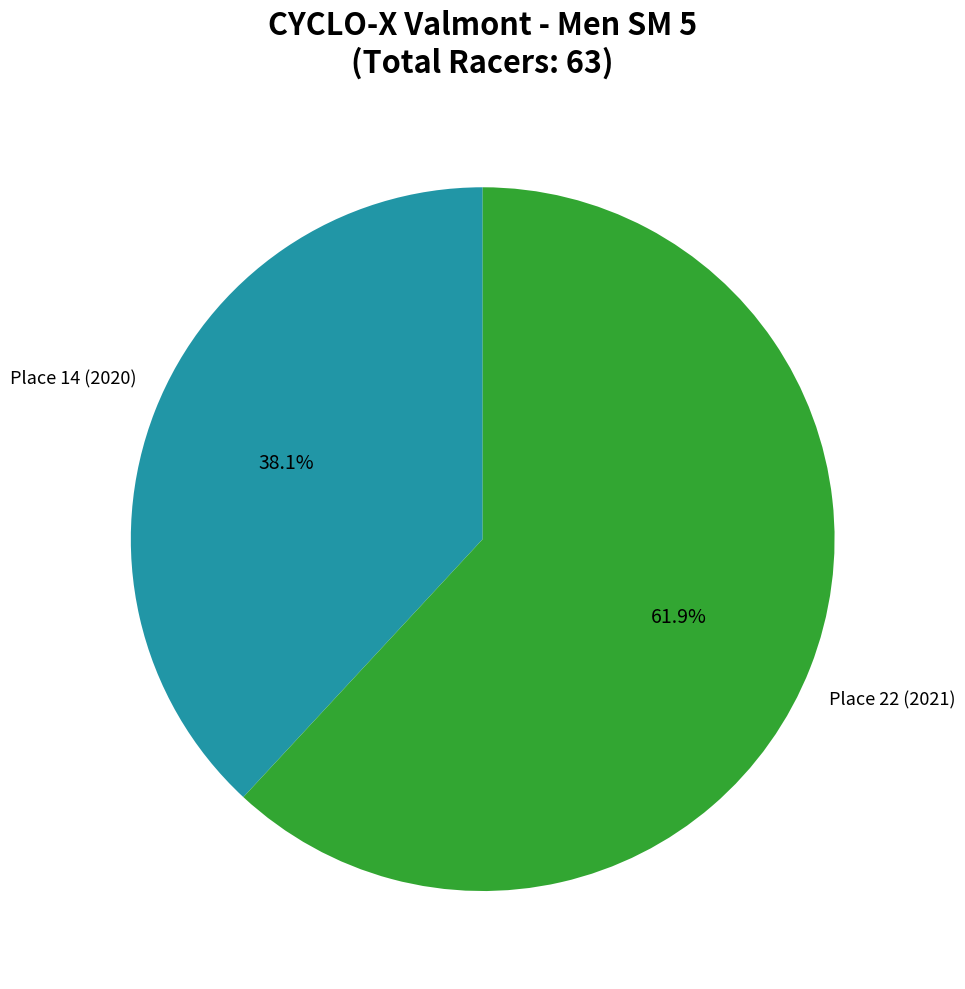

Which category has the biggest portion of the pie?

Place 22 (2021)